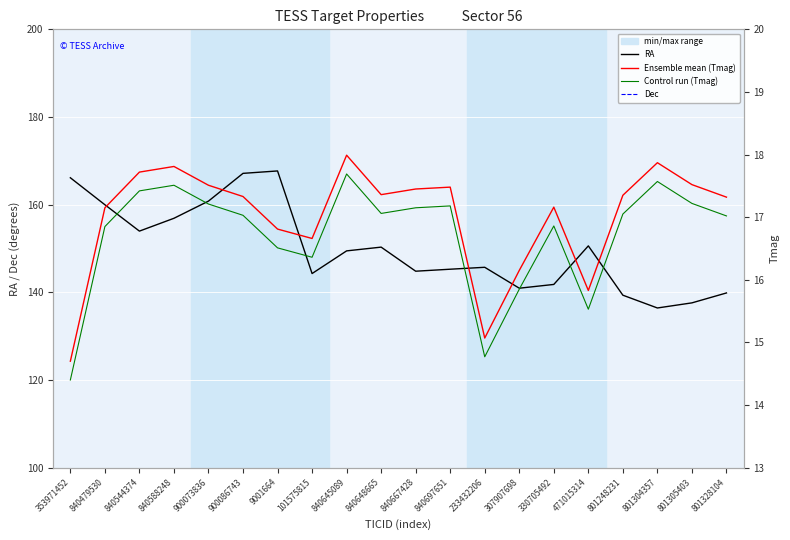

Reading left to right, list all the values displayed in this chart.

RA: 166.1	160.0	154.0	156.9	160.8	167.1	167.7	144.3	149.5	150.3	144.8	145.3	145.7	140.9	141.8	150.6	139.3	136.4	137.6	139.9
Dec: 36.2	31.1	32.7	35.5	35.6	31.9	32.2	33.6	34.0	35.1	34.4	39.7	26.0	30.5	28.8	29.5	25.1	26.8	27.5	27.6
Tmag: 14.7	17.1	17.7	17.8	17.5	17.3	16.8	16.7	18.0	17.4	17.4	17.5	15.1	16.1	17.2	15.8	17.4	17.9	17.5	17.3
Tmag control run: 14.4	16.8	17.4	17.5	17.2	17.0	16.5	16.4	17.7	17.1	17.1	17.2	14.8	15.8	16.9	15.5	17.1	17.6	17.2	17.0